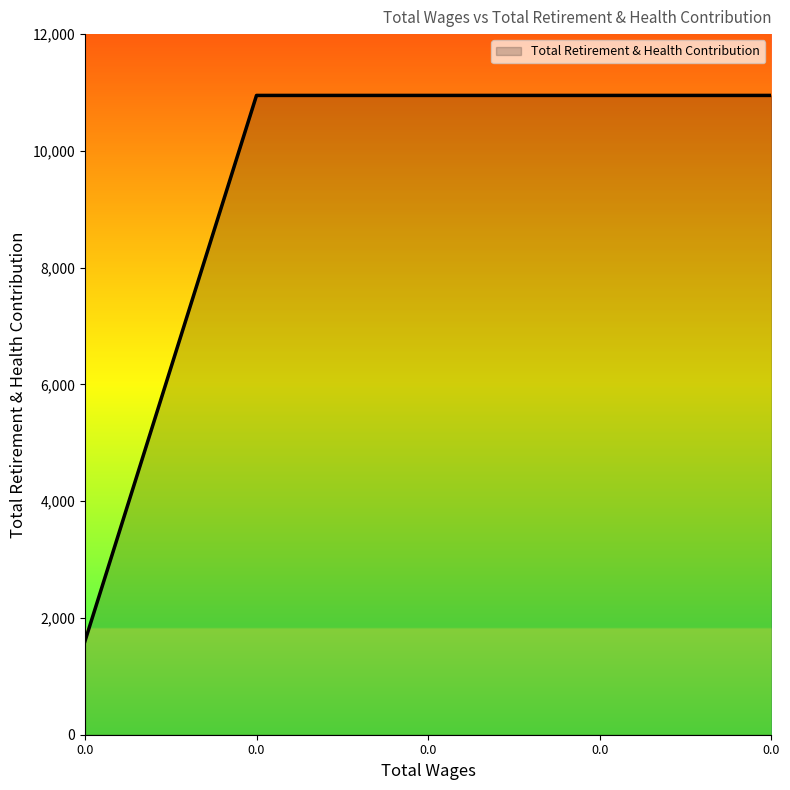

What is the difference between the maximum and minimum values?

9350